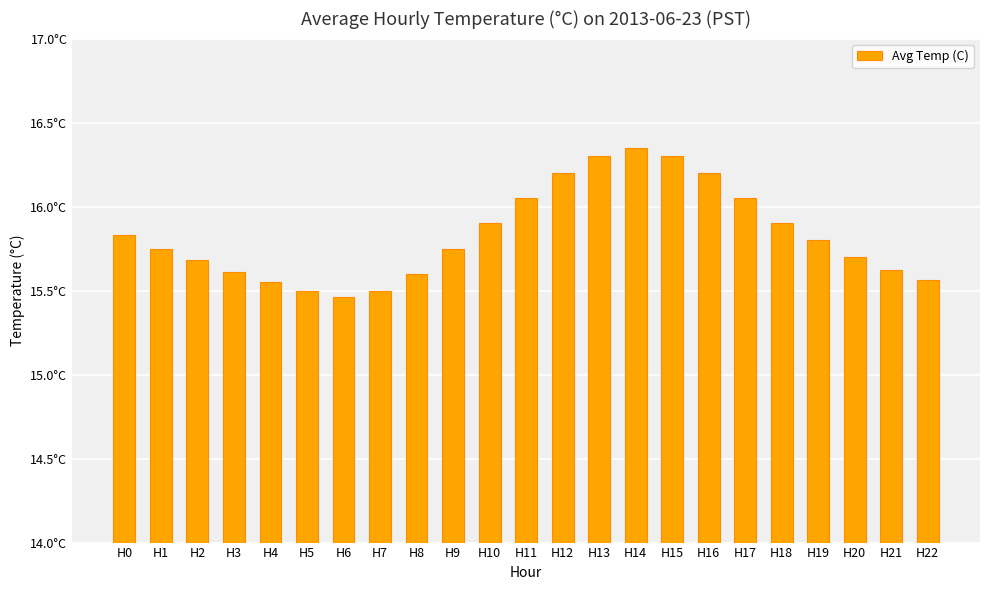

Between H16 and H22, which is larger?

H16